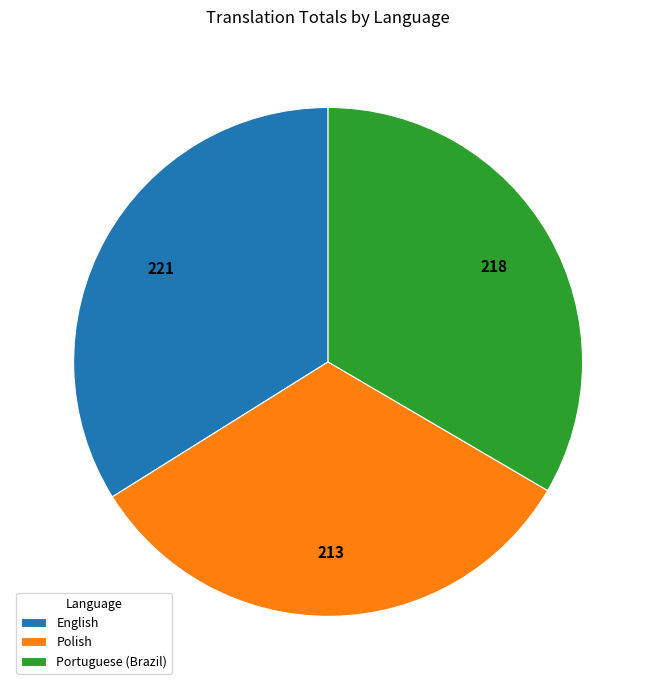

Which has a higher value, Polish or Portuguese (Brazil)?

Portuguese (Brazil)